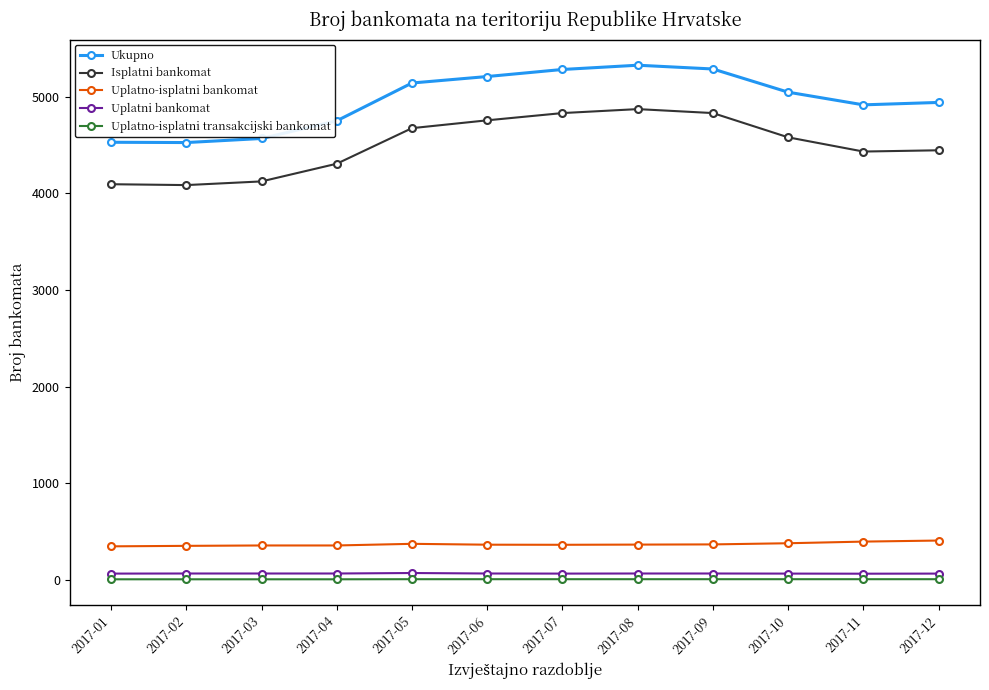

The value of Ukupno at 2017-12 is 8404. True or false?

False